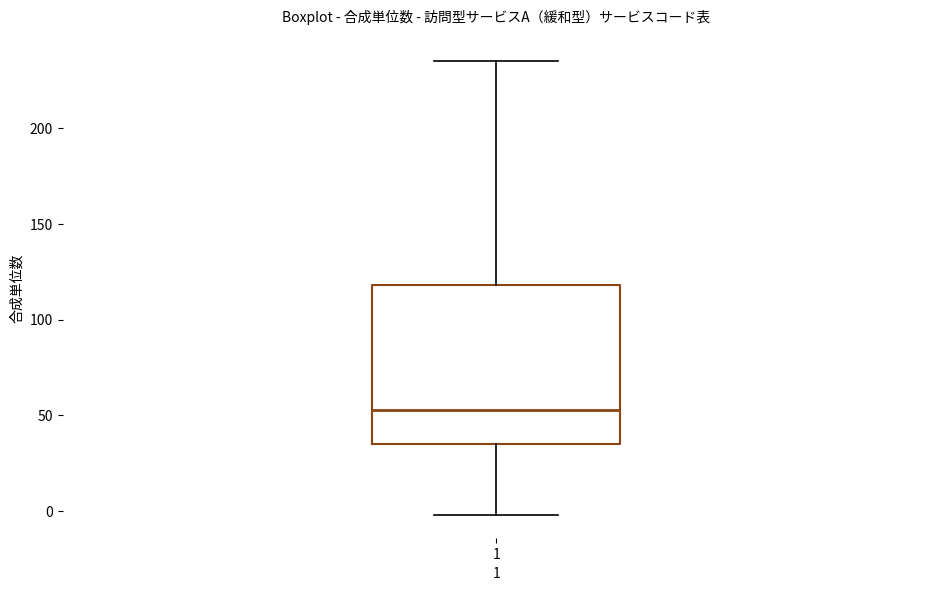

Transcribe this box plot: give where the median line is, the range the box spans, and where the two whiskers end, as read against the y-axis. The values are not printed on the chart, so give them approximately, as read against the axis.

median 55, box 35 to 120, whiskers 0 to 235